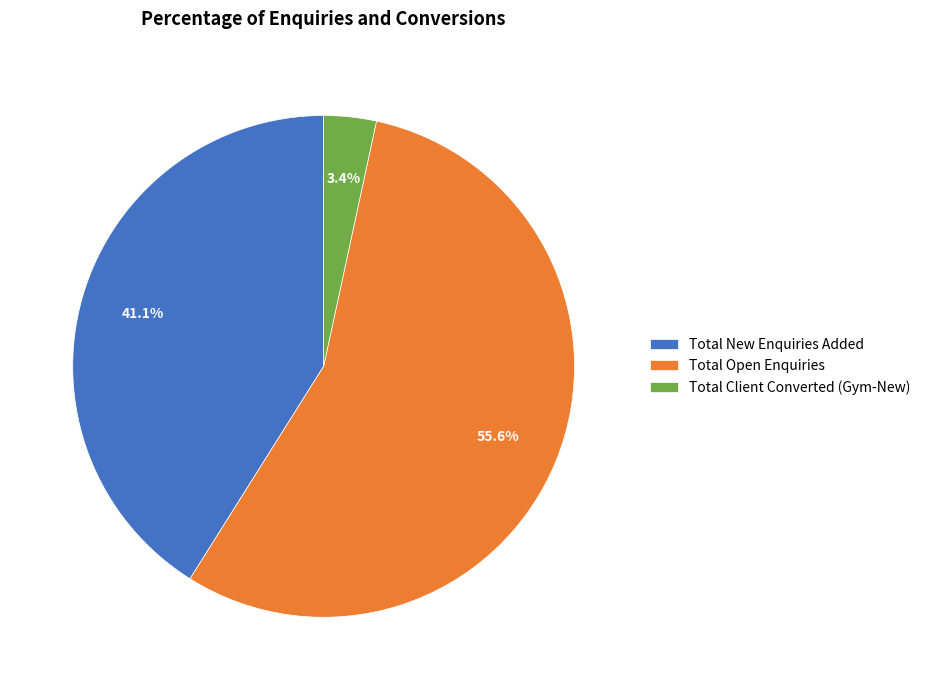

Rank the categories by value from highest to lowest.

Total Open Enquiries, Total New Enquiries Added, Total Client Converted (Gym-New)